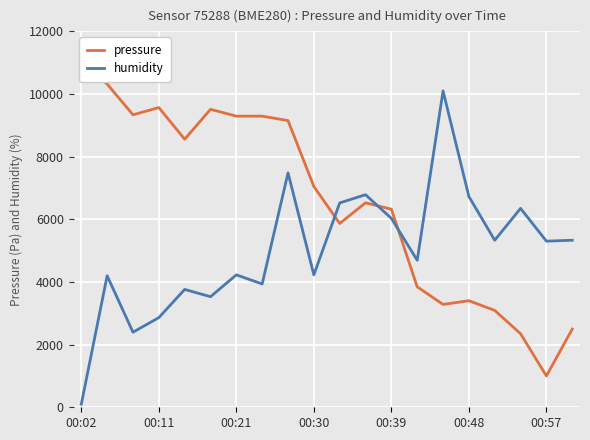

Reading left to right, extract all data points from this chart.

pressure: 11000.0	10319.1	9337.1	9568.5	8557.3	9512.4	9294.4	9294.4	9152.8	7047.2	5867.4	6528.1	6323.6	3844.9	3283.1	3402.2	3092.1	2348.3	1000.0	2496.6
humidity: 100.0	4198.8	2396.5	2861.6	3762.8	3530.2	4227.9	3937.2	7483.7	4227.9	6524.4	6786.0	6030.2	4693.0	10100.0	6727.9	5332.6	6350.0	5303.5	5332.6